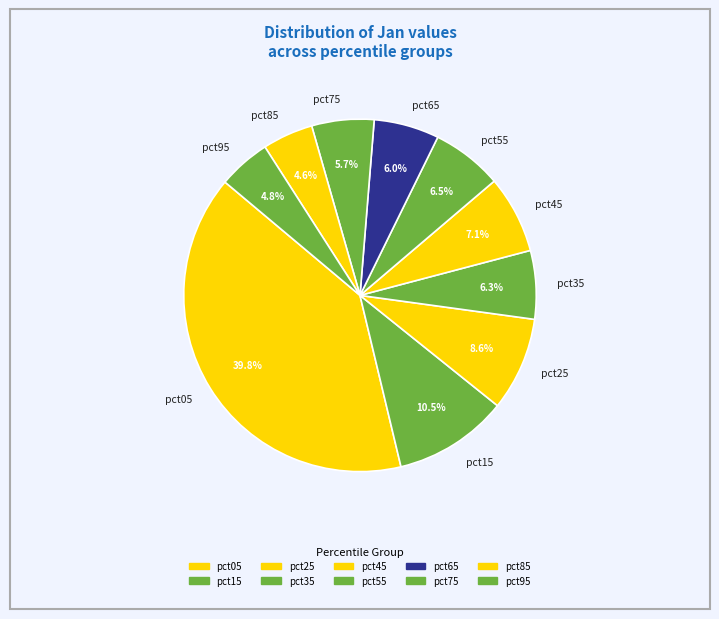

Is pct15 the majority of the pie?

No